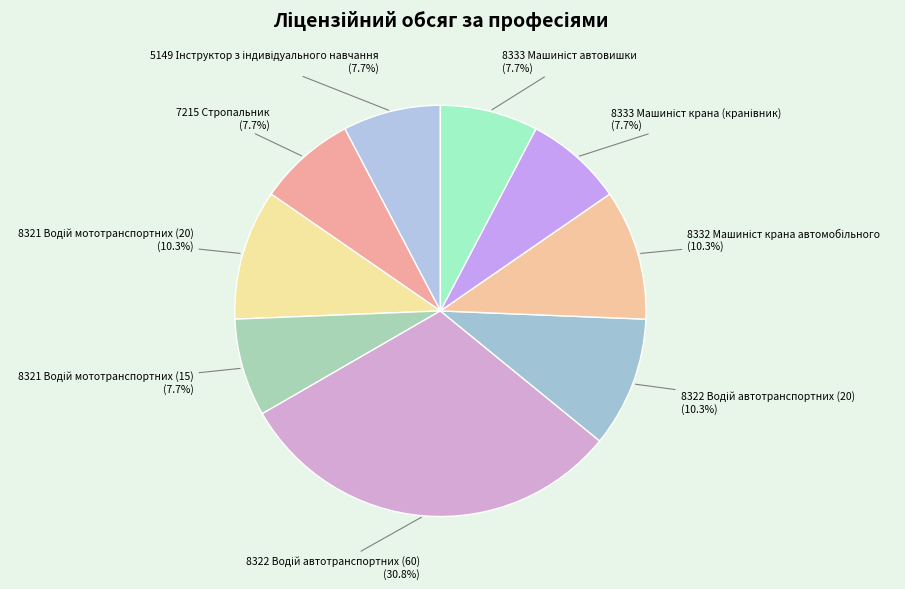

Does any single category account for the majority?

No